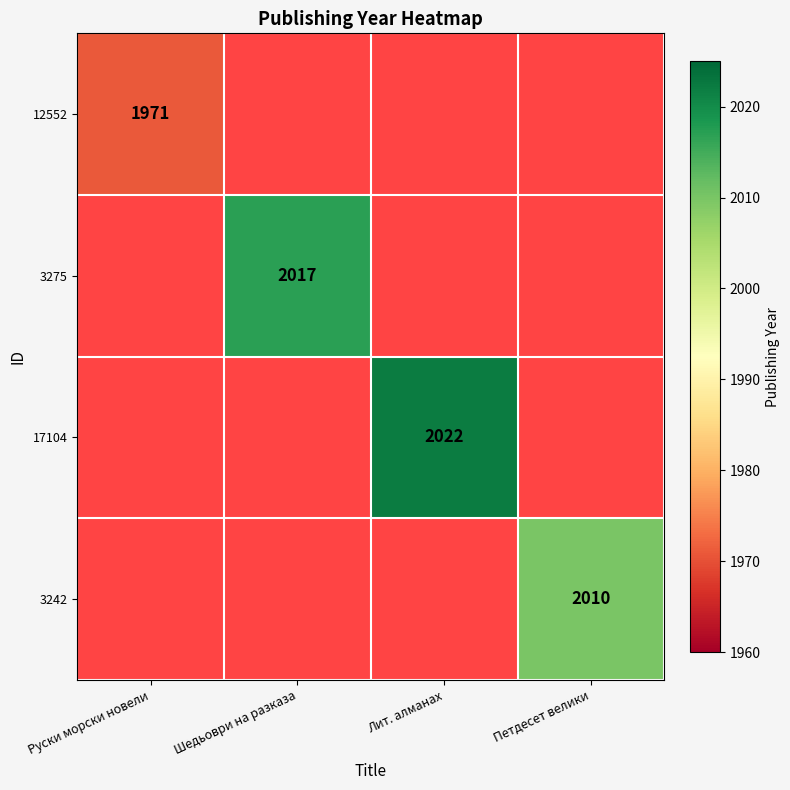

True or false: 12552 has a value of 1971 at Руски морски новели.

True